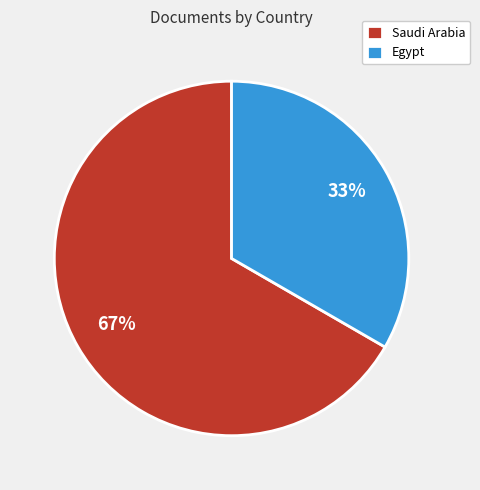

Is it true that Saudi Arabia is 79% of the pie?

False